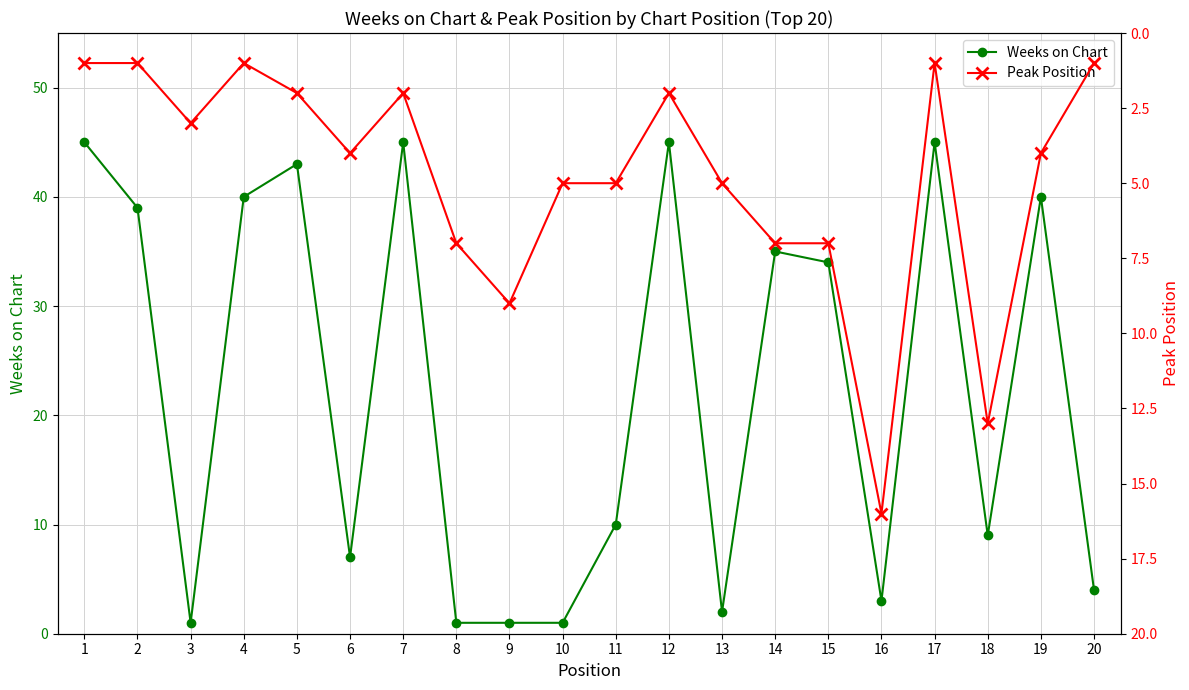

Is the value of Weeks on Chart at 18 greater than the value of Peak Position at 18?

No